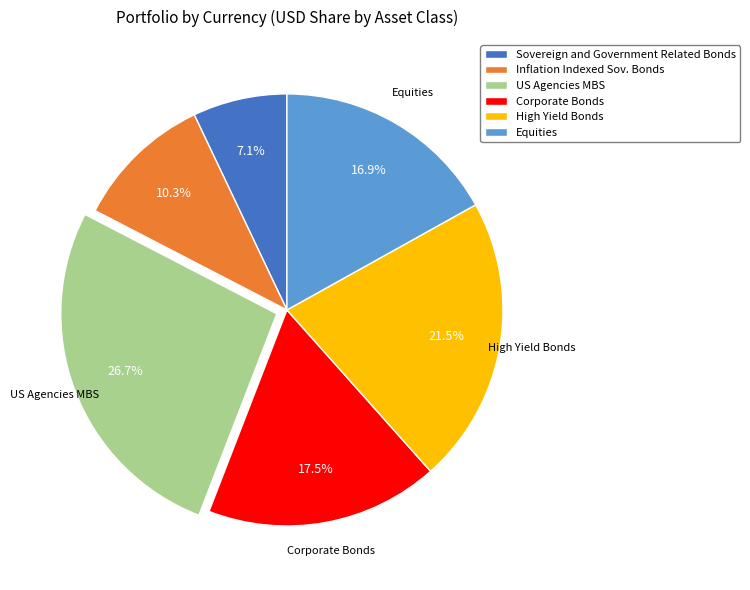

Which category has the biggest portion of the pie?

US Agencies MBS